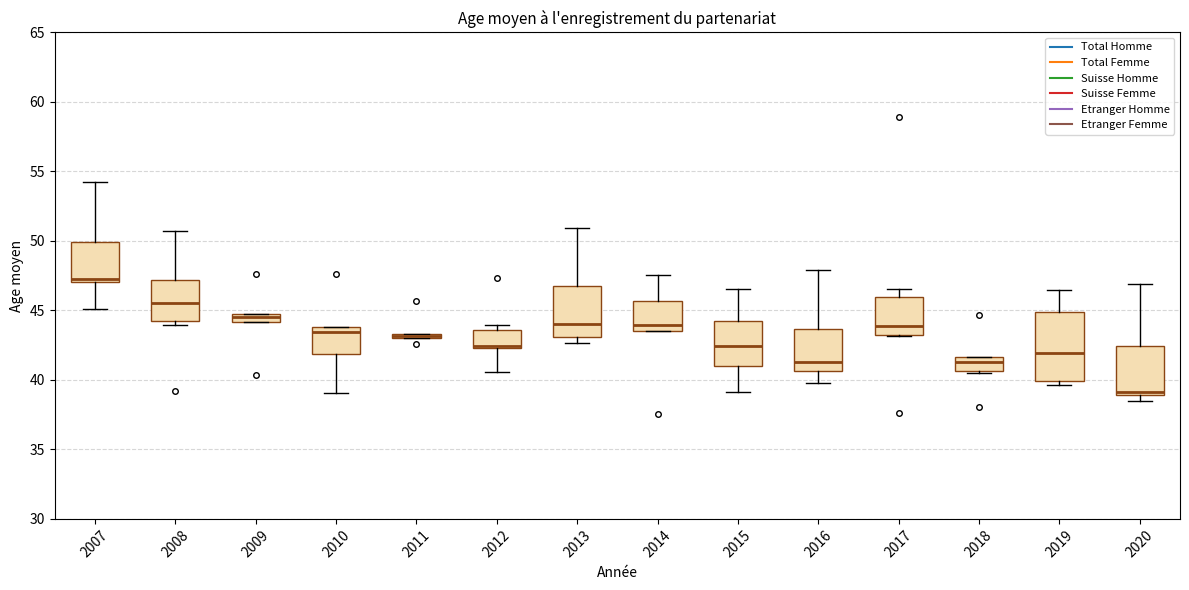

Comparing the boxes themselves (not the whiskers), which one is the tallest?

2019